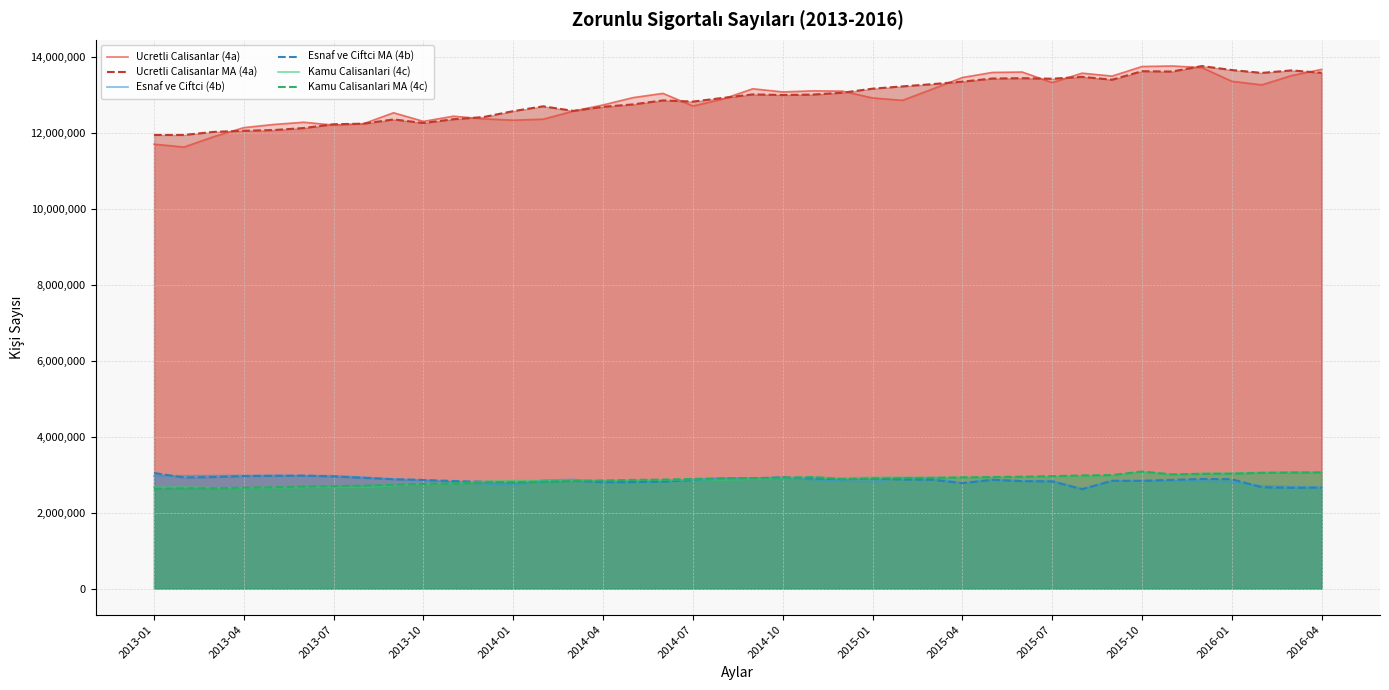

True or false: Esnaf ve Ciftci MA (4b) and Kamu Calisanlari (4c) cross at least once.

True